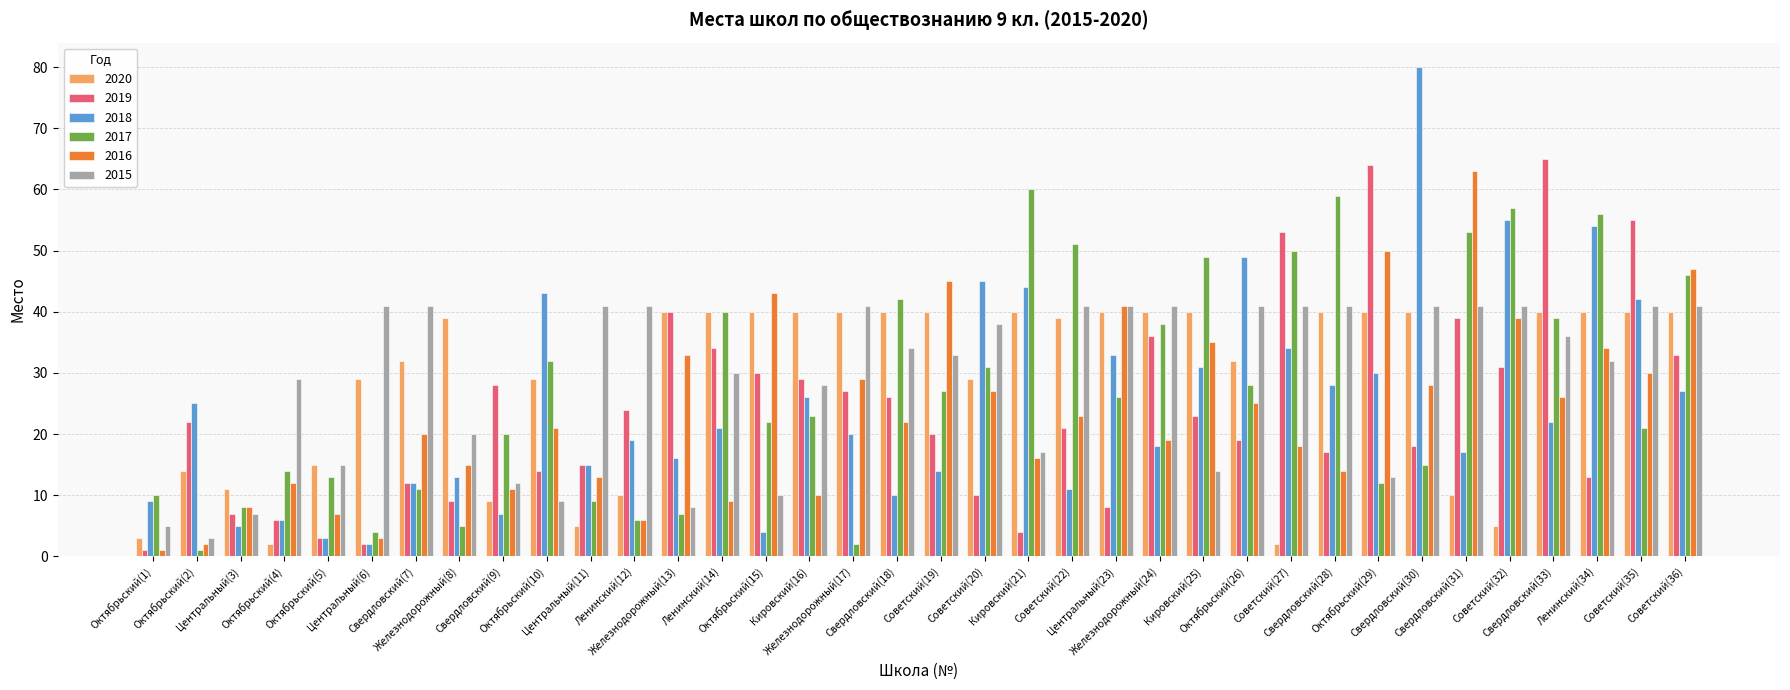

Reading left to right, what are all the values shown in this chart?

2020: Октябрьский(1)=3	Октябрьский(2)=14	Центральный(3)=11	Октябрьский(4)=2	Октябрьский(5)=15	Центральный(6)=29	Свердловский(7)=32	Железнодорожный(8)=39	Свердловский(9)=9	Октябрьский(10)=29	Центральный(11)=5	Ленинский(12)=10	Железнодорожный(13)=40	Ленинский(14)=40	Октябрьский(15)=40	Кировский(16)=40	Железнодорожный(17)=40	Свердловский(18)=40	Советский(19)=40	Советский(20)=29	Кировский(21)=40	Советский(22)=39	Центральный(23)=40	Железнодорожный(24)=40	Кировский(25)=40	Октябрьский(26)=32	Советский(27)=2	Свердловский(28)=40	Октябрьский(29)=40	Свердловский(30)=40	Свердловский(31)=10	Советский(32)=5	Свердловский(33)=40	Ленинский(34)=40	Советский(35)=40	Советский(36)=40
2019: Октябрьский(1)=1	Октябрьский(2)=22	Центральный(3)=7	Октябрьский(4)=6	Октябрьский(5)=3	Центральный(6)=2	Свердловский(7)=12	Железнодорожный(8)=9	Свердловский(9)=28	Октябрьский(10)=14	Центральный(11)=15	Ленинский(12)=24	Железнодорожный(13)=40	Ленинский(14)=34	Октябрьский(15)=30	Кировский(16)=29	Железнодорожный(17)=27	Свердловский(18)=26	Советский(19)=20	Советский(20)=10	Кировский(21)=4	Советский(22)=21	Центральный(23)=8	Железнодорожный(24)=36	Кировский(25)=23	Октябрьский(26)=19	Советский(27)=53	Свердловский(28)=17	Октябрьский(29)=64	Свердловский(30)=18	Свердловский(31)=39	Советский(32)=31	Свердловский(33)=65	Ленинский(34)=13	Советский(35)=55	Советский(36)=33
2018: Октябрьский(1)=9	Октябрьский(2)=25	Центральный(3)=5	Октябрьский(4)=6	Октябрьский(5)=3	Центральный(6)=2	Свердловский(7)=12	Железнодорожный(8)=13	Свердловский(9)=7	Октябрьский(10)=43	Центральный(11)=15	Ленинский(12)=19	Железнодорожный(13)=16	Ленинский(14)=21	Октябрьский(15)=4	Кировский(16)=26	Железнодорожный(17)=20	Свердловский(18)=10	Советский(19)=14	Советский(20)=45	Кировский(21)=44	Советский(22)=11	Центральный(23)=33	Железнодорожный(24)=18	Кировский(25)=31	Октябрьский(26)=49	Советский(27)=34	Свердловский(28)=28	Октябрьский(29)=30	Свердловский(30)=80	Свердловский(31)=17	Советский(32)=55	Свердловский(33)=22	Ленинский(34)=54	Советский(35)=42	Советский(36)=27
2017: Октябрьский(1)=10	Октябрьский(2)=1	Центральный(3)=8	Октябрьский(4)=14	Октябрьский(5)=13	Центральный(6)=4	Свердловский(7)=11	Железнодорожный(8)=5	Свердловский(9)=20	Октябрьский(10)=32	Центральный(11)=9	Ленинский(12)=6	Железнодорожный(13)=7	Ленинский(14)=40	Октябрьский(15)=22	Кировский(16)=23	Железнодорожный(17)=2	Свердловский(18)=42	Советский(19)=27	Советский(20)=31	Кировский(21)=60	Советский(22)=51	Центральный(23)=26	Железнодорожный(24)=38	Кировский(25)=49	Октябрьский(26)=28	Советский(27)=50	Свердловский(28)=59	Октябрьский(29)=12	Свердловский(30)=15	Свердловский(31)=53	Советский(32)=57	Свердловский(33)=39	Ленинский(34)=56	Советский(35)=21	Советский(36)=46
2016: Октябрьский(1)=1	Октябрьский(2)=2	Центральный(3)=8	Октябрьский(4)=12	Октябрьский(5)=7	Центральный(6)=3	Свердловский(7)=20	Железнодорожный(8)=15	Свердловский(9)=11	Октябрьский(10)=21	Центральный(11)=13	Ленинский(12)=6	Железнодорожный(13)=33	Ленинский(14)=9	Октябрьский(15)=43	Кировский(16)=10	Железнодорожный(17)=29	Свердловский(18)=22	Советский(19)=45	Советский(20)=27	Кировский(21)=16	Советский(22)=23	Центральный(23)=41	Железнодорожный(24)=19	Кировский(25)=35	Октябрьский(26)=25	Советский(27)=18	Свердловский(28)=14	Октябрьский(29)=50	Свердловский(30)=28	Свердловский(31)=63	Советский(32)=39	Свердловский(33)=26	Ленинский(34)=34	Советский(35)=30	Советский(36)=47
2015: Октябрьский(1)=5	Октябрьский(2)=3	Центральный(3)=7	Октябрьский(4)=29	Октябрьский(5)=15	Центральный(6)=41	Свердловский(7)=41	Железнодорожный(8)=20	Свердловский(9)=12	Октябрьский(10)=9	Центральный(11)=41	Ленинский(12)=41	Железнодорожный(13)=8	Ленинский(14)=30	Октябрьский(15)=10	Кировский(16)=28	Железнодорожный(17)=41	Свердловский(18)=34	Советский(19)=33	Советский(20)=38	Кировский(21)=17	Советский(22)=41	Центральный(23)=41	Железнодорожный(24)=41	Кировский(25)=14	Октябрьский(26)=41	Советский(27)=41	Свердловский(28)=41	Октябрьский(29)=13	Свердловский(30)=41	Свердловский(31)=41	Советский(32)=41	Свердловский(33)=36	Ленинский(34)=32	Советский(35)=41	Советский(36)=41